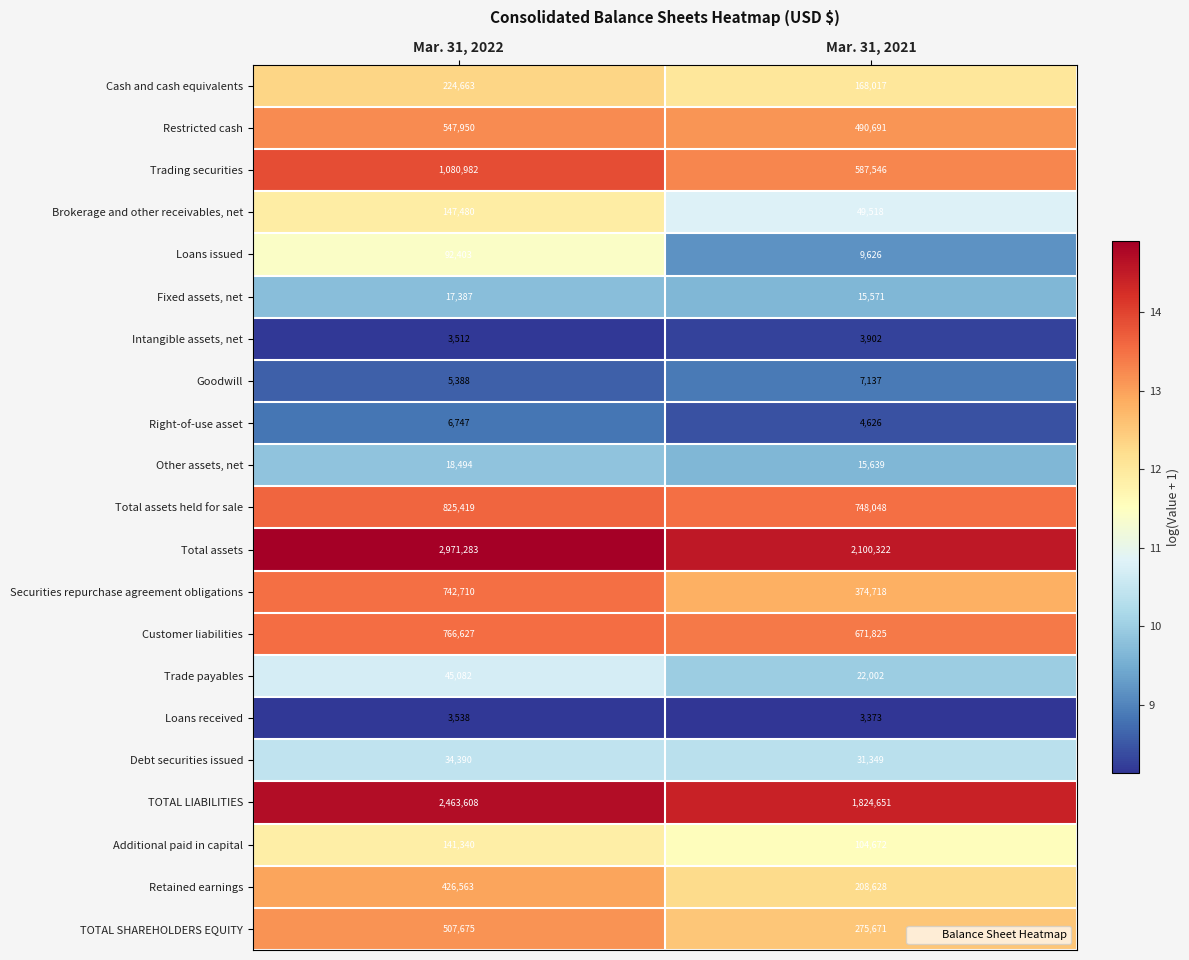

What is the spread (max minus min) of values at Mar. 31, 2022?

2967771